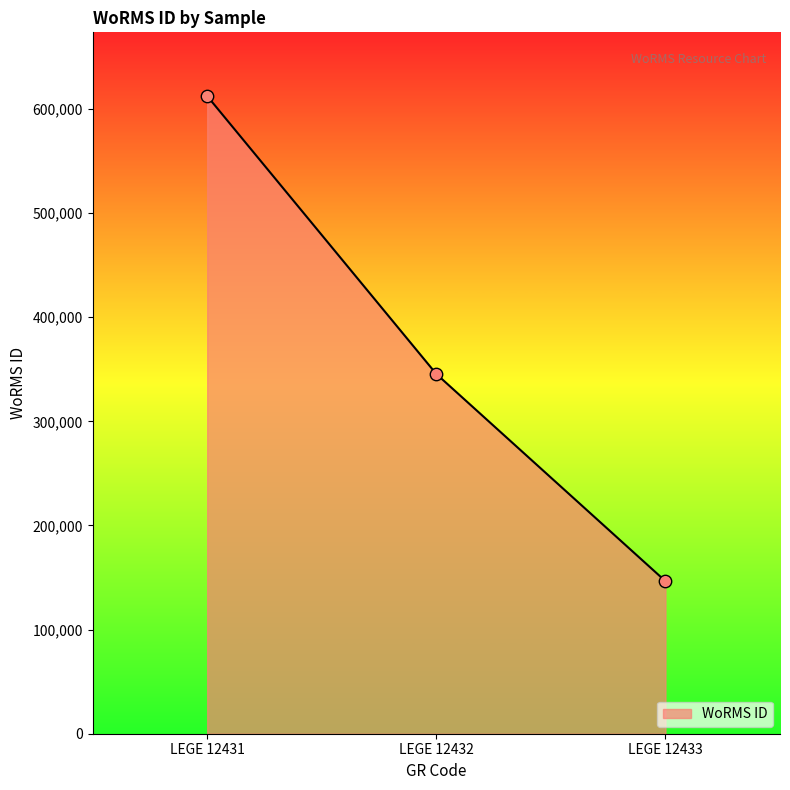

What is the change in value from LEGE 12431 to LEGE 12432?

-266904